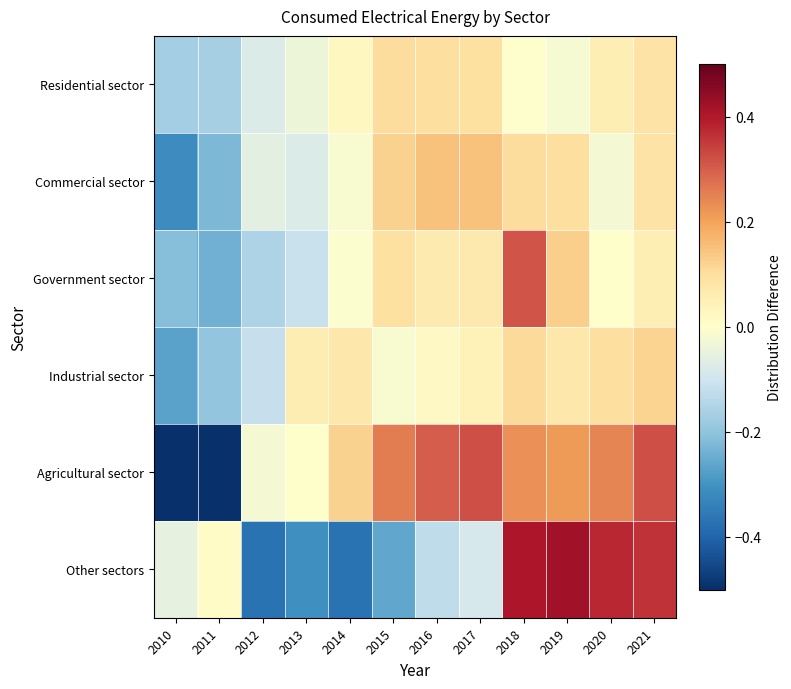

List the series in order of their peak value, highest first.

Other sectors, Agricultural sector, Government sector, Commercial sector, Industrial sector, Residential sector